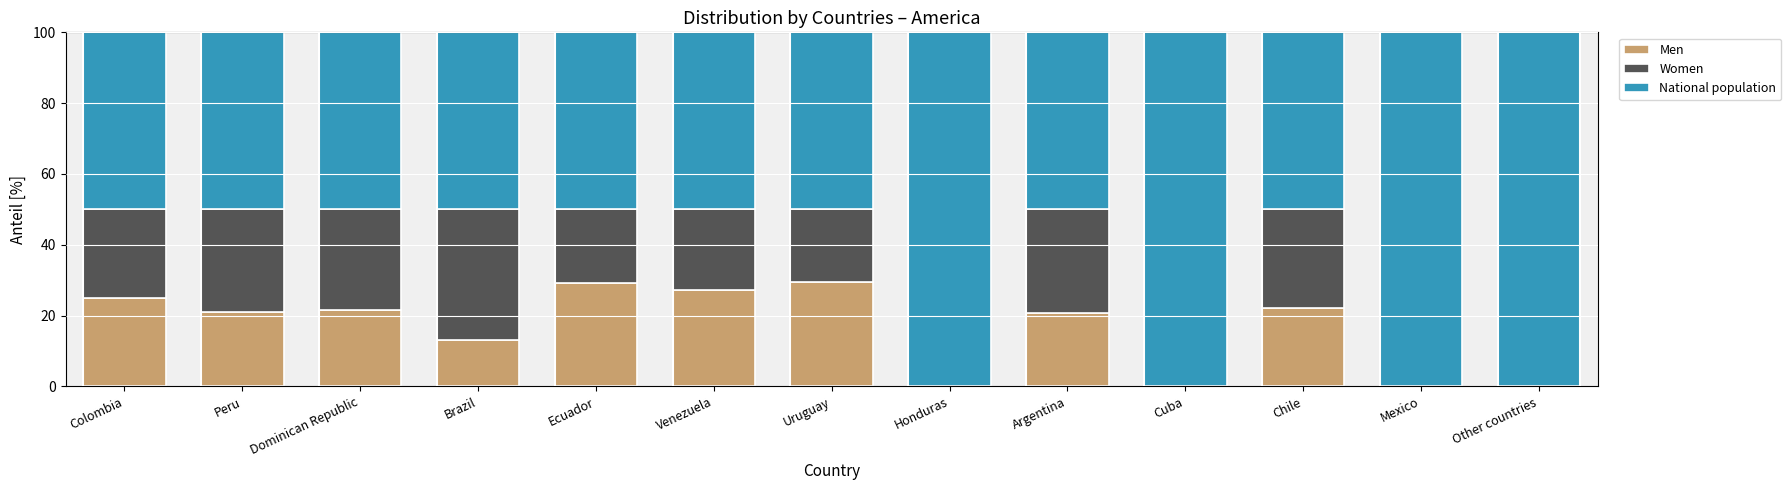

The Men series shows 22.2 at Chile. True or false?

True